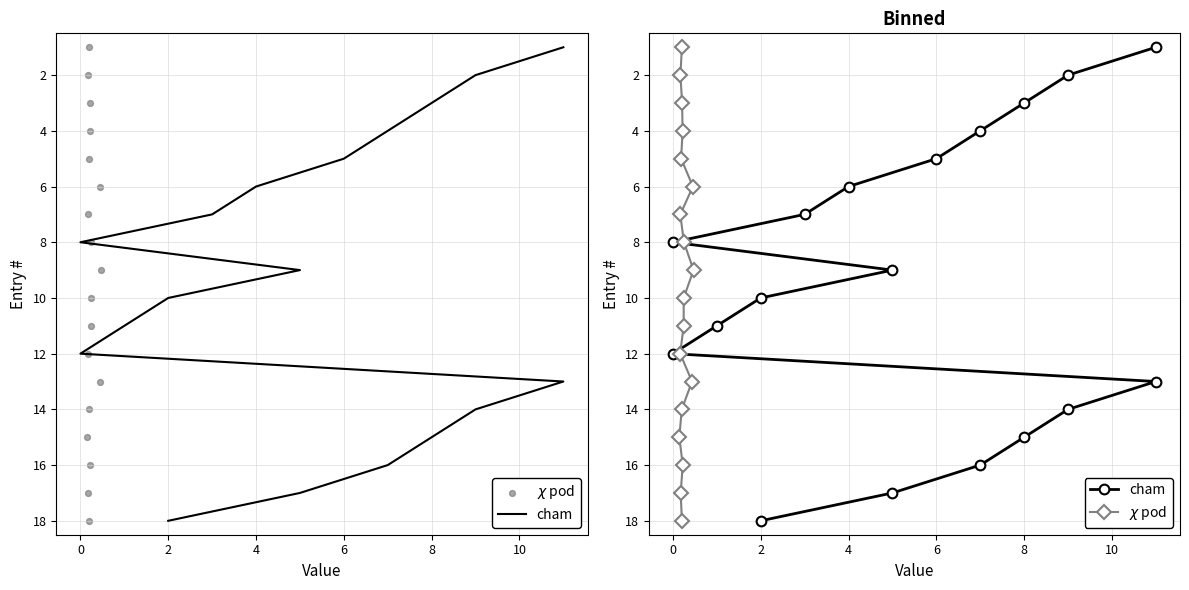

Which series has the largest Y range (max minus min)?

cham